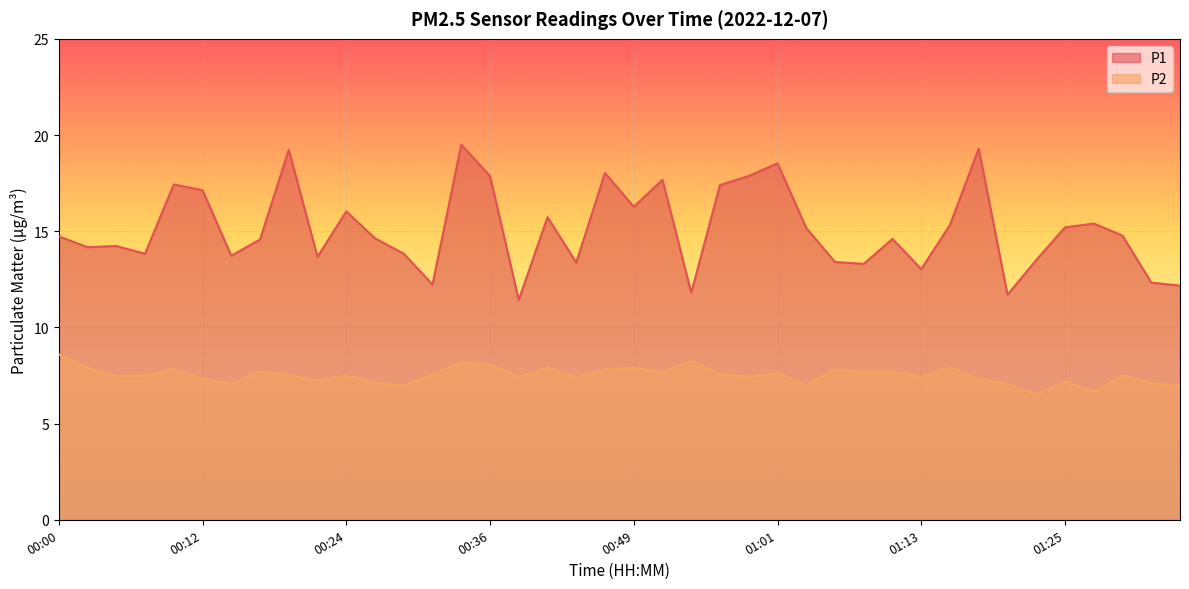

Rank the series by their average value, from lowest to highest.

P2, P1